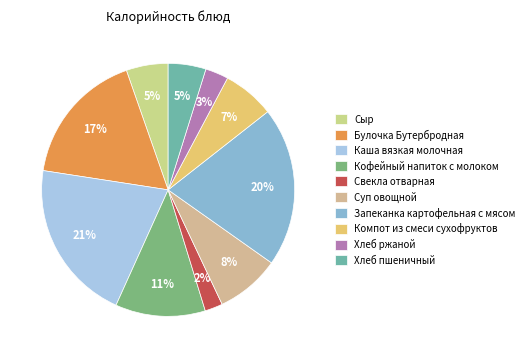

What percentage do Каша вязкая молочная and Запеканка картофельная с мясом together represent?

41.1%